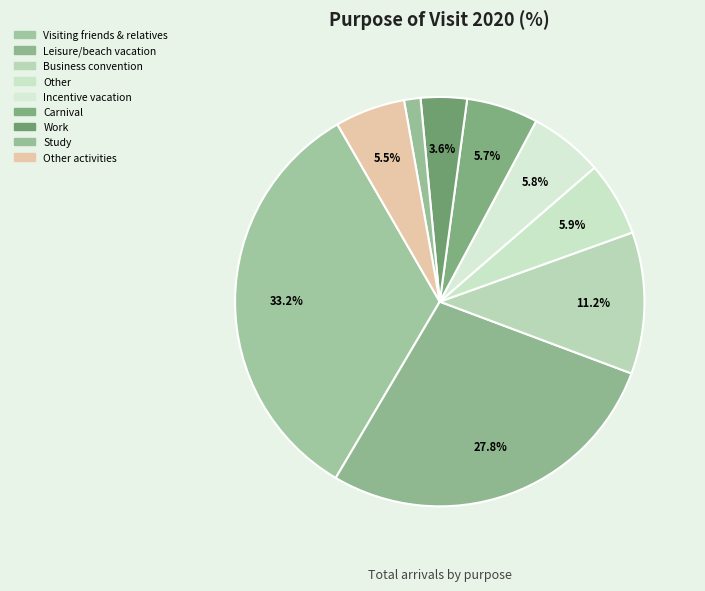

How many segments does this pie chart have?

9